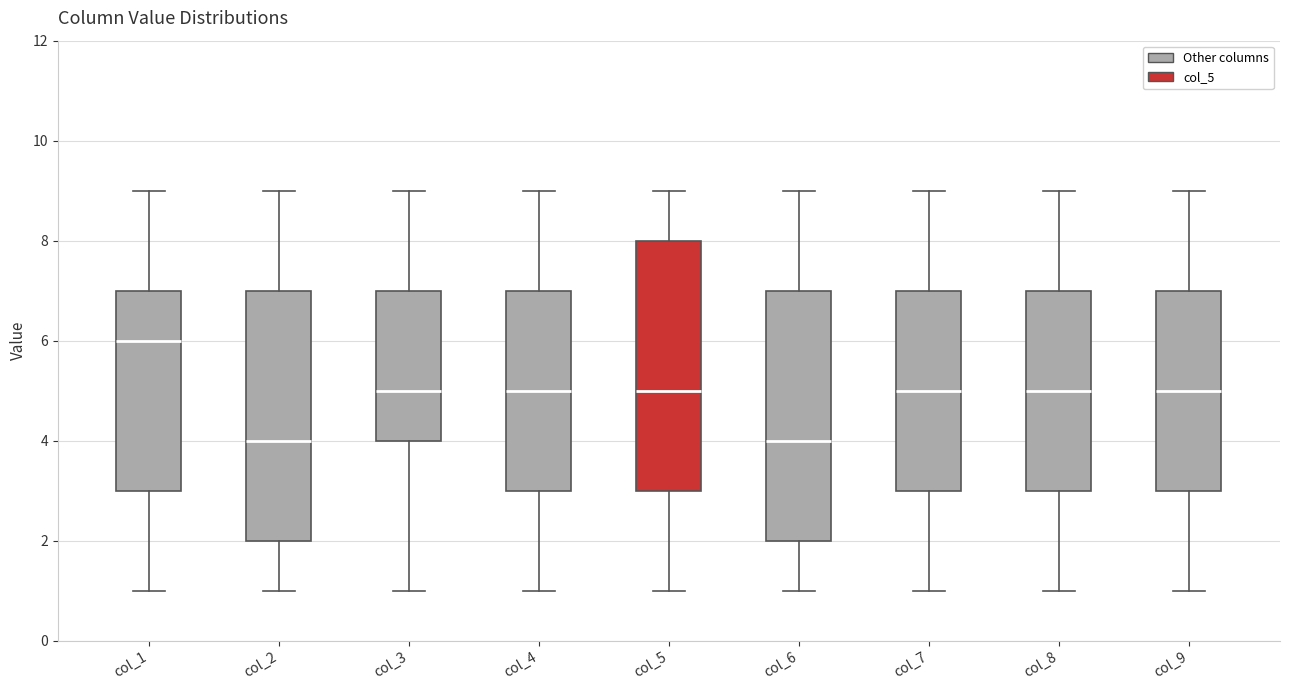

Which box has the highest median line?

col_1